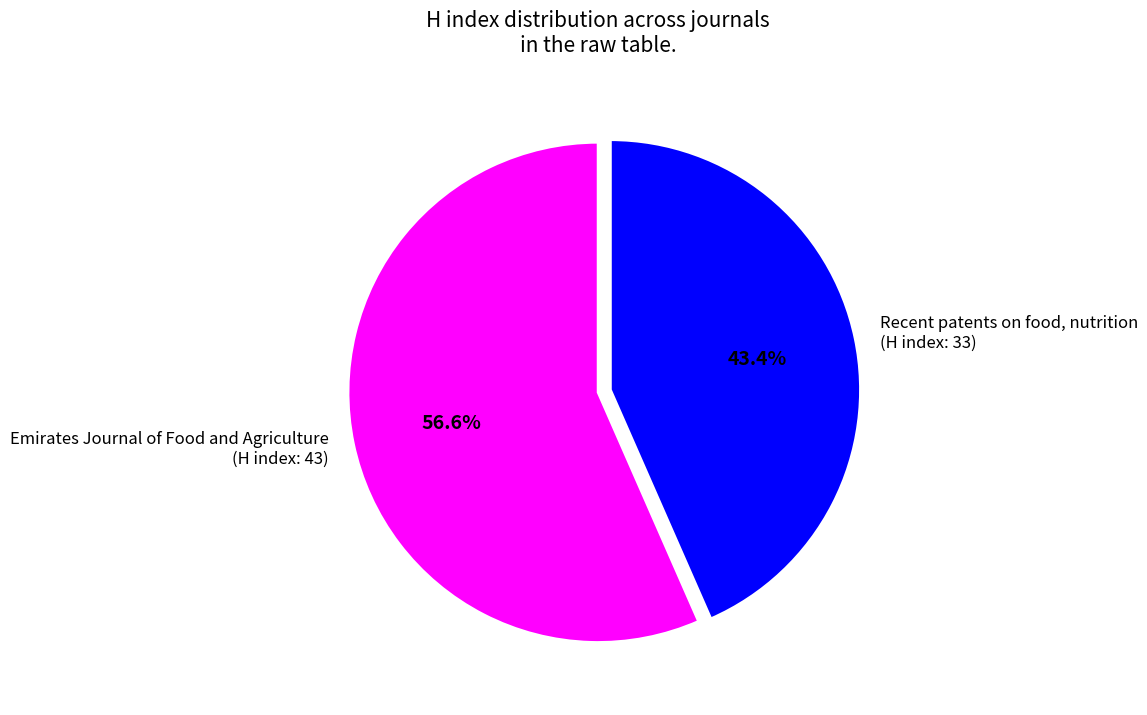

Approximately how many times larger is the value at Emirates Journal of Food and Agriculture (H index: 43) compared to Recent patents on food, nutrition (H index: 33)?

1.3